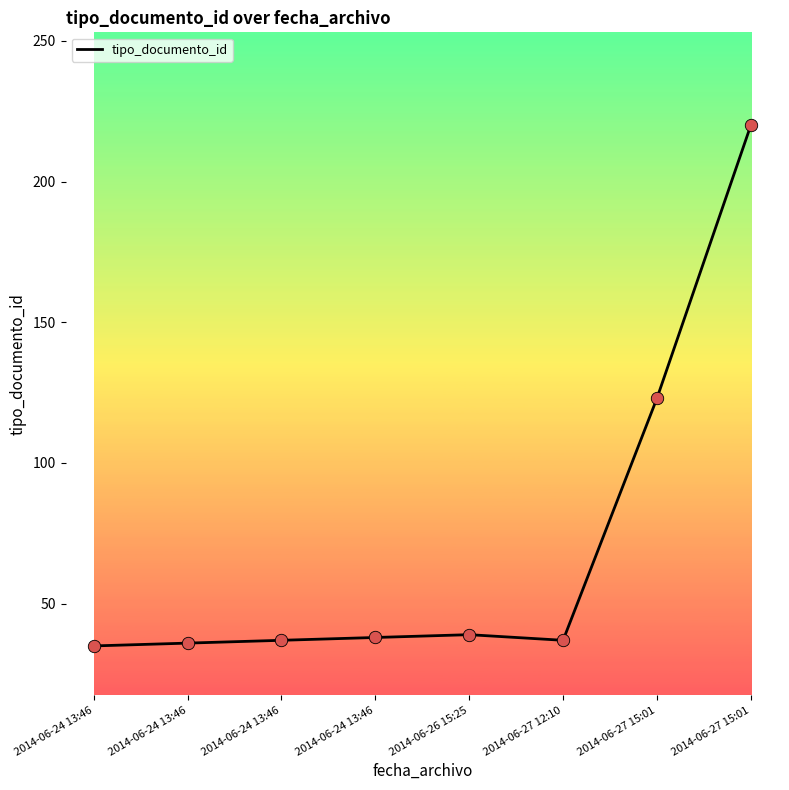

Between 2014-06-27 15:01 and 2014-06-24 13:46, which is larger?

2014-06-27 15:01